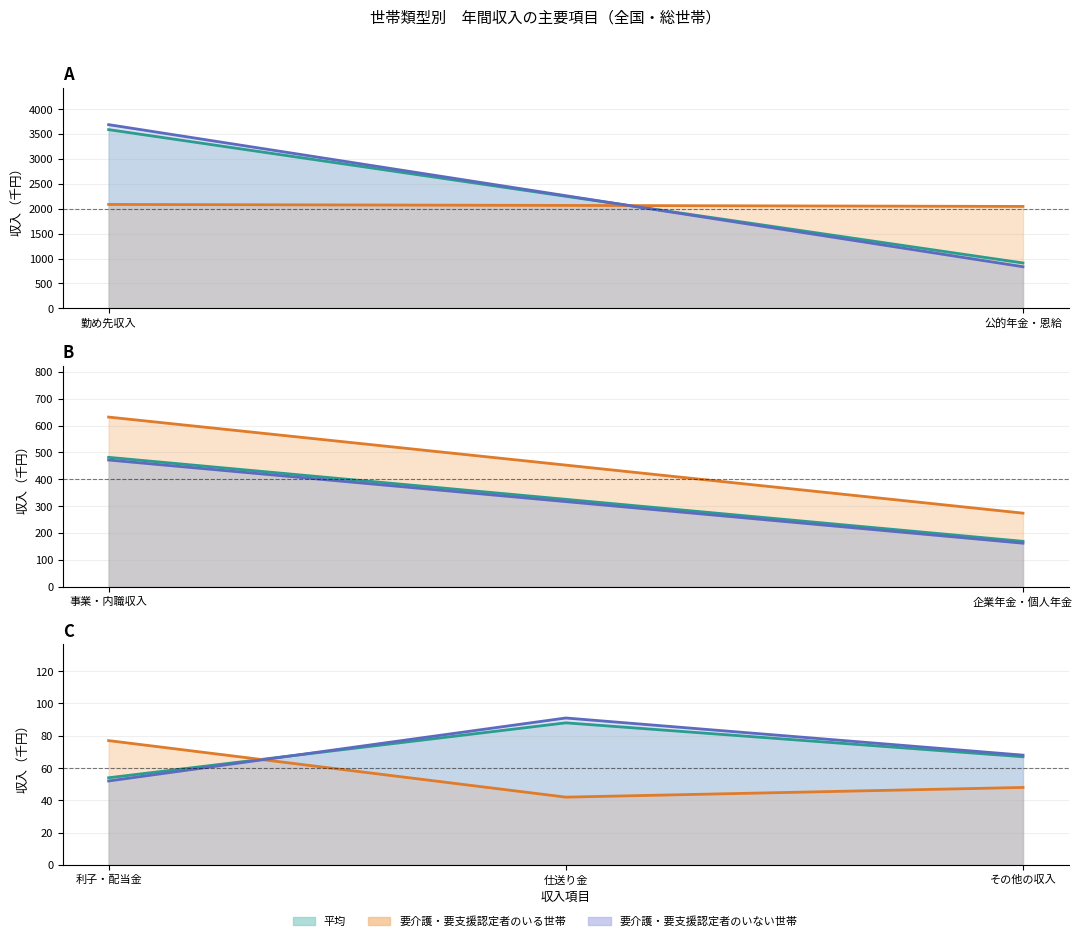

How many categories are shown in the chart?

3